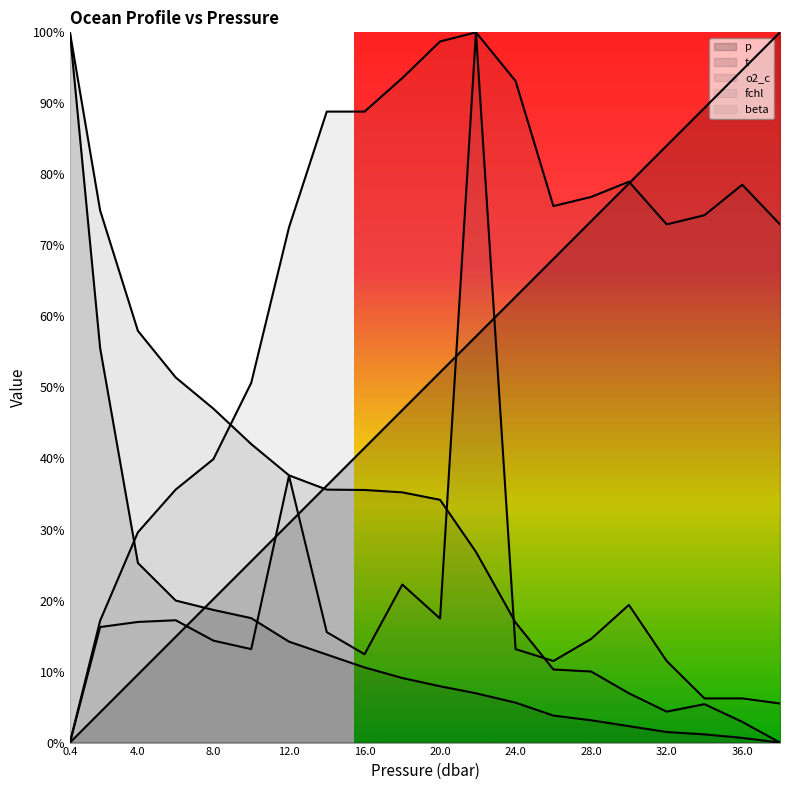

True or false: p has a value of -0.6 at 0.4.

False